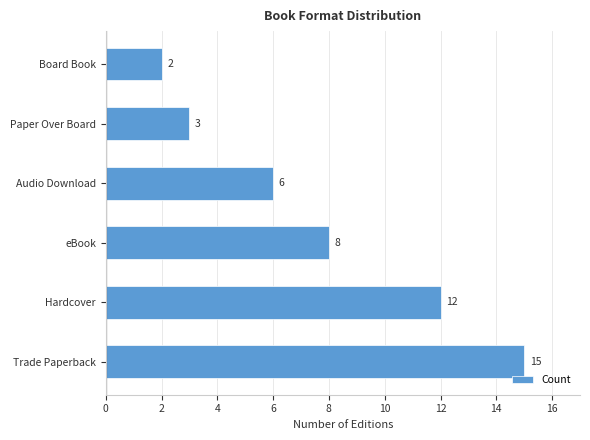

What is the ratio of the value at Board Book to the value at Audio Download?

0.3